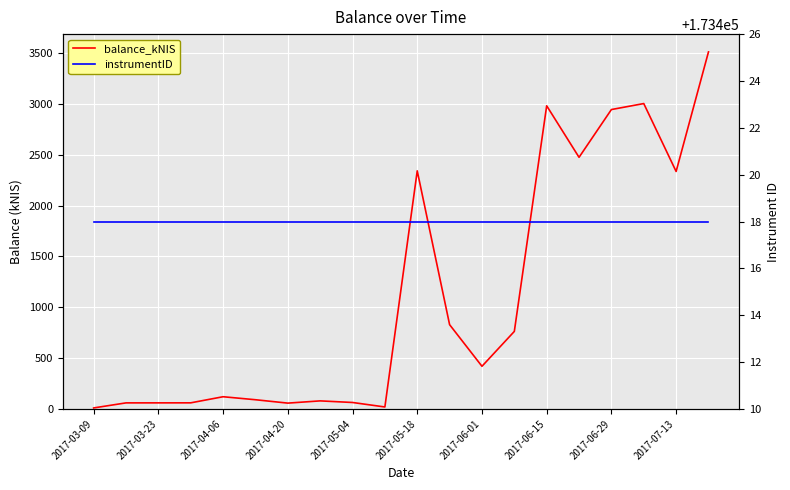

The balance_kNIS series shows 626.0 at 2017-06-01. True or false?

False